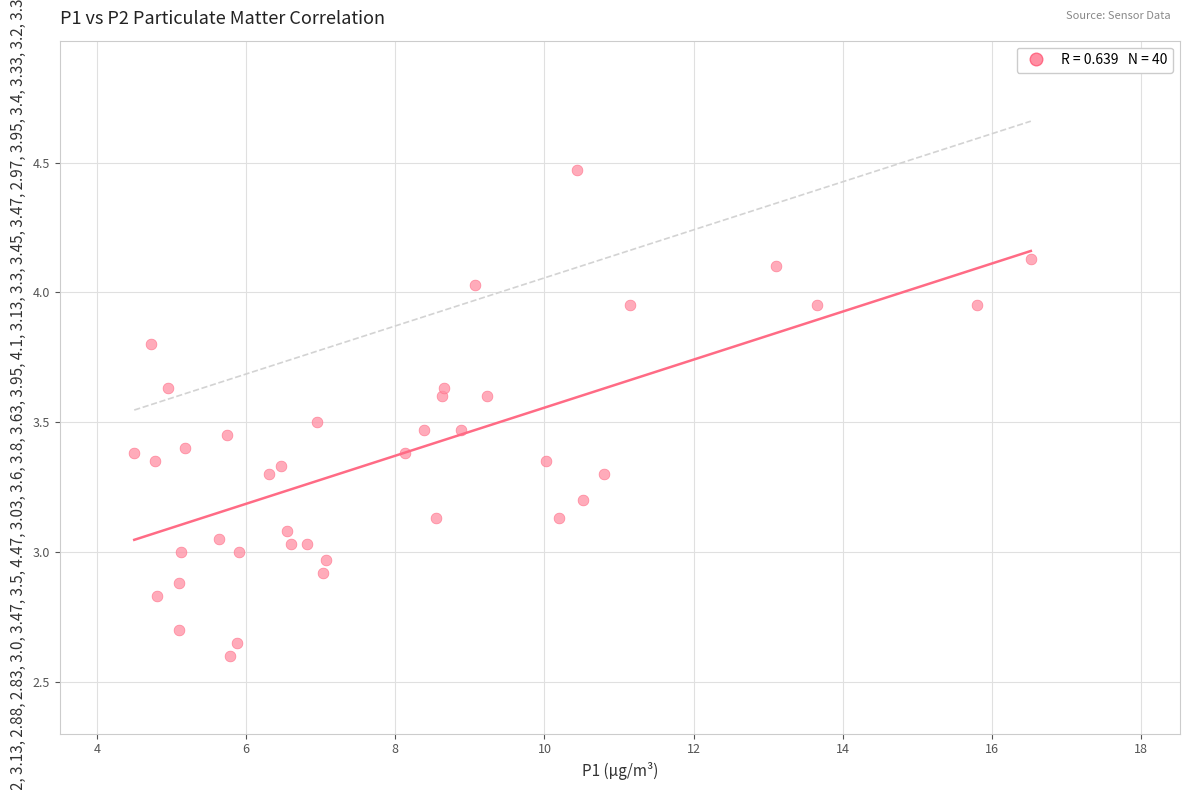

What is the range of Y values (max minus min)?

1.9